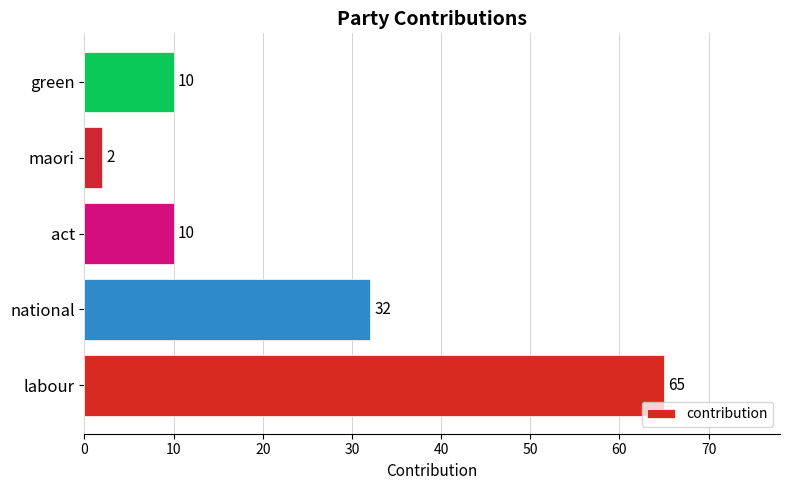

True or false: the data shows 10 at green.

True